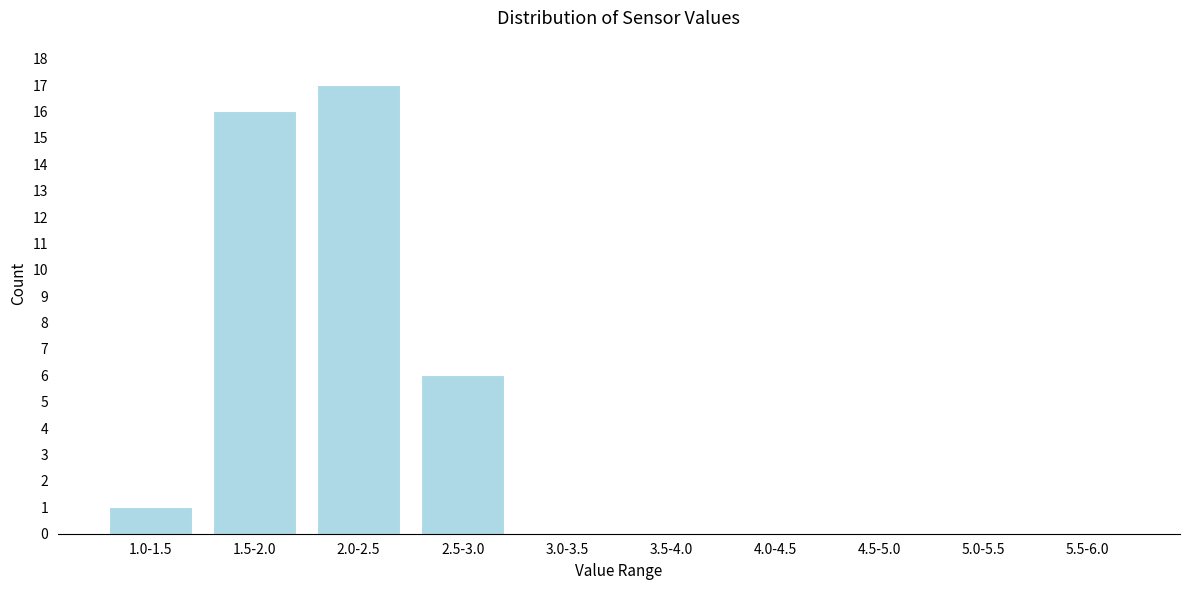

Reading right to left, what are all the values shown in this chart?

5.5-6.0=0	5.0-5.5=0	4.5-5.0=0	4.0-4.5=0	3.5-4.0=0	3.0-3.5=0	2.5-3.0=6	2.0-2.5=17	1.5-2.0=16	1.0-1.5=1